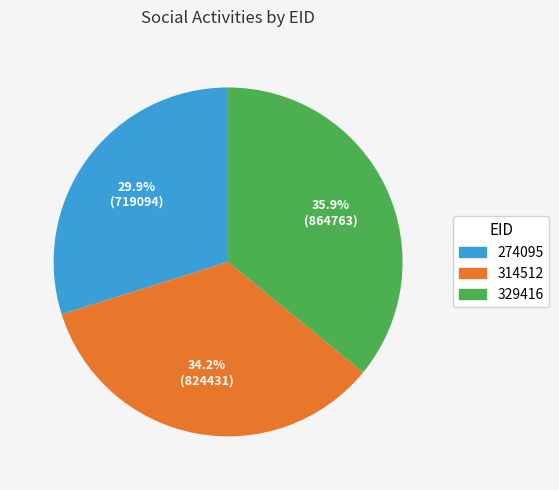

To the nearest percent, what percentage of the pie is 274095?

30%